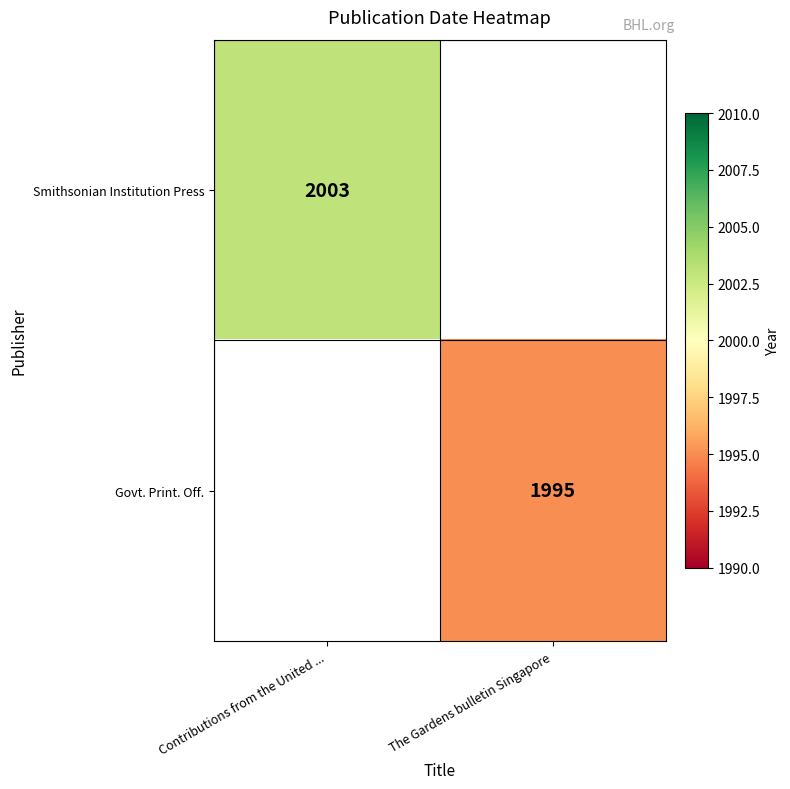

The Govt. Print. Off. series shows 1995 at The Gardens bulletin Singapore. True or false?

True